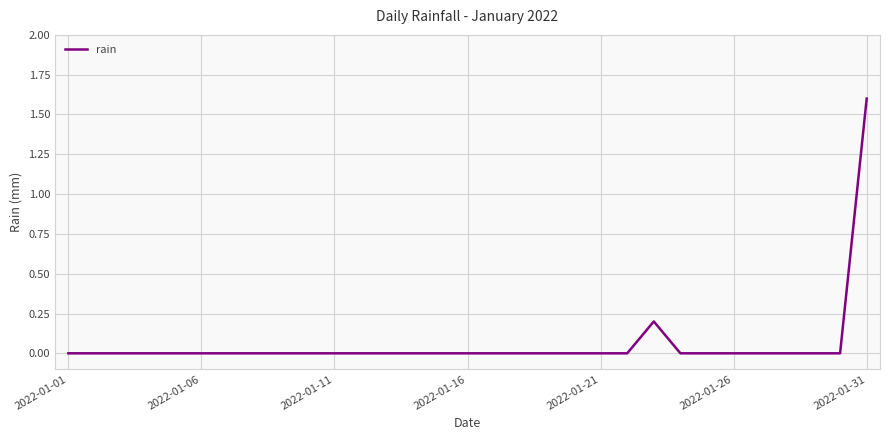

What is the maximum value shown in the chart?

1.6